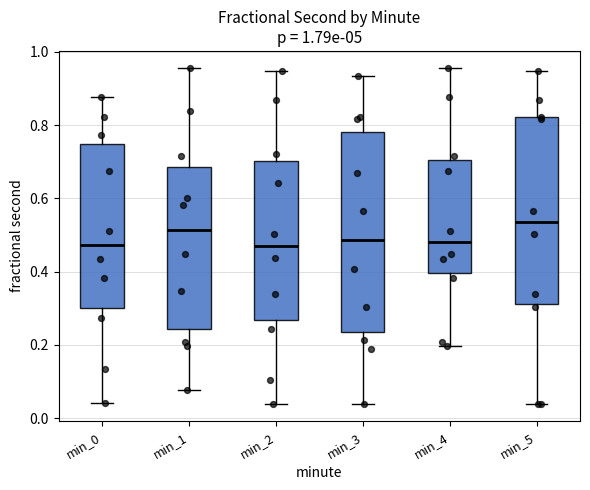

Reading left to right, transcribe this box plot: for each box, give where its median line is, the range the box spans, and where its two whiskers end, as read against the y-axis. The values are not printed on the chart, so give them approximately, as read against the axis.

min_0: median 0.48, box 0.30 to 0.74, whiskers 0.04 to 0.88
min_1: median 0.52, box 0.24 to 0.68, whiskers 0.08 to 0.96
min_2: median 0.48, box 0.26 to 0.70, whiskers 0.04 to 0.94
min_3: median 0.48, box 0.24 to 0.78, whiskers 0.04 to 0.94
min_4: median 0.48, box 0.40 to 0.70, whiskers 0.20 to 0.96
min_5: median 0.54, box 0.32 to 0.82, whiskers 0.04 to 0.94